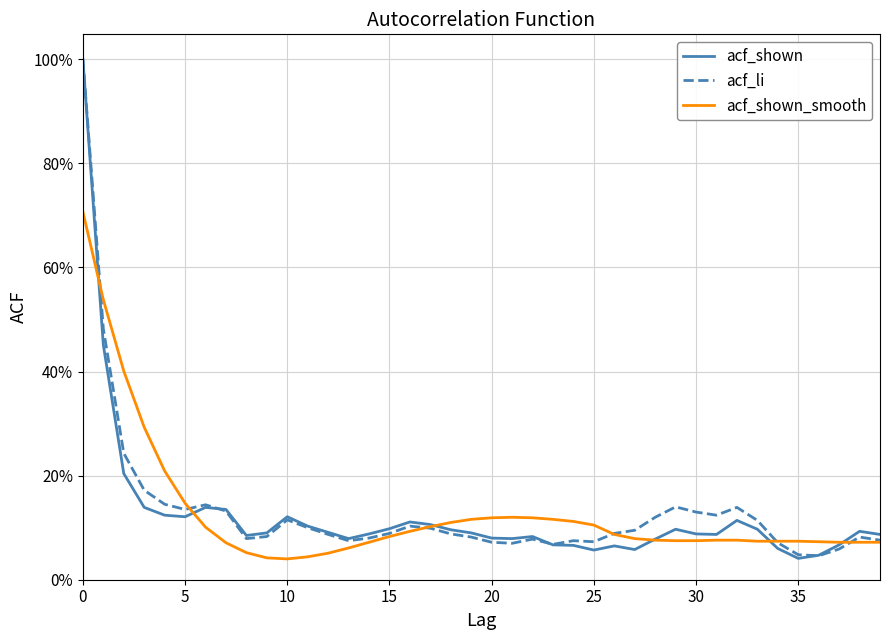

What is the greatest value displayed?

1.0